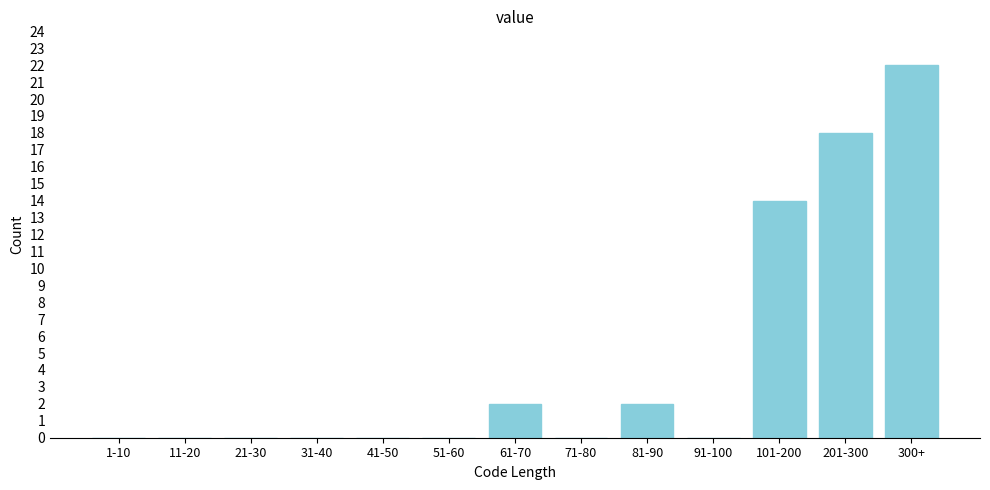

Reading right to left, transcribe all the data shown in this chart.

300+=22	201-300=18	101-200=14	91-100=0	81-90=2	71-80=0	61-70=2	51-60=0	41-50=0	31-40=0	21-30=0	11-20=0	1-10=0